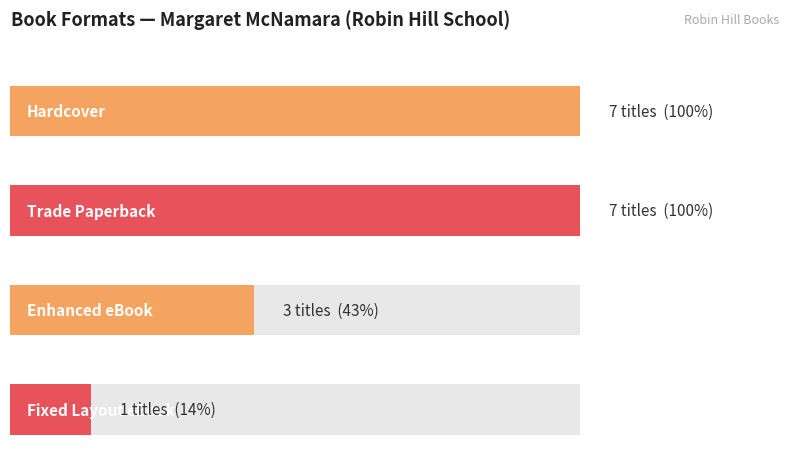

The value at Trade Paperback is 7. True or false?

True